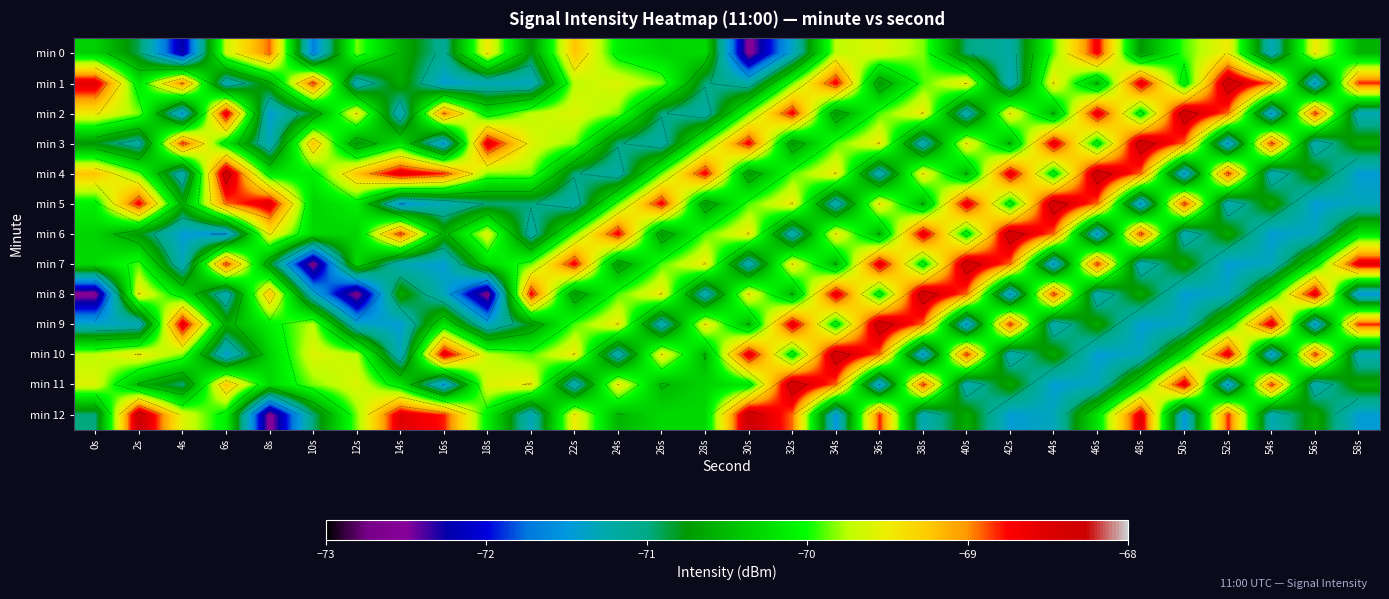

List the series in order of their peak value, lowest first.

min 0, min 1, min 2, min 3, min 4, min 5, min 6, min 7, min 8, min 9, min 10, min 11, min 12